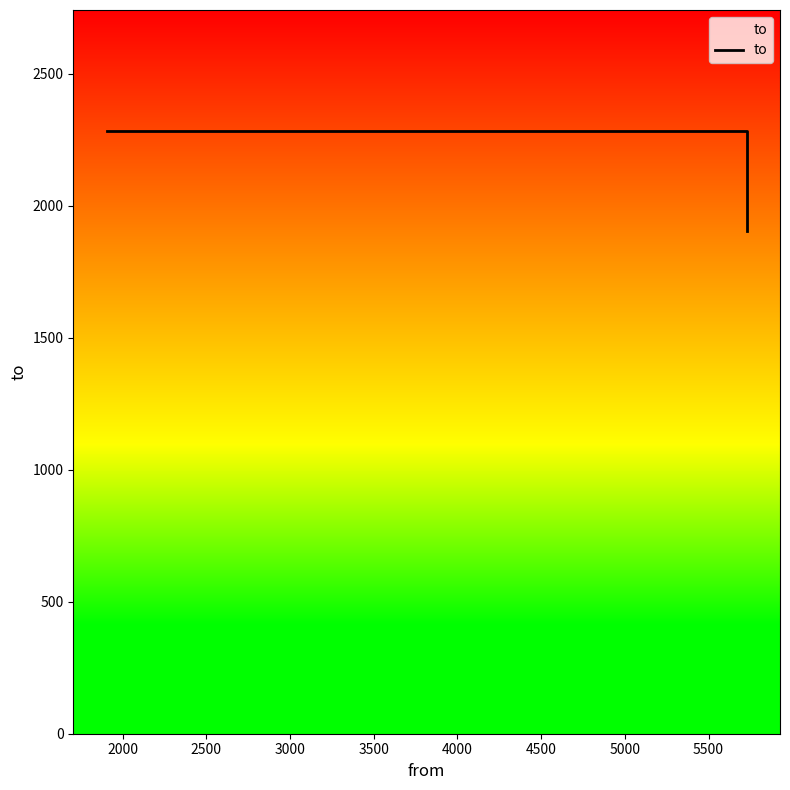

Reading right to left, list all the values displayed in this chart.

1905	2285	2285